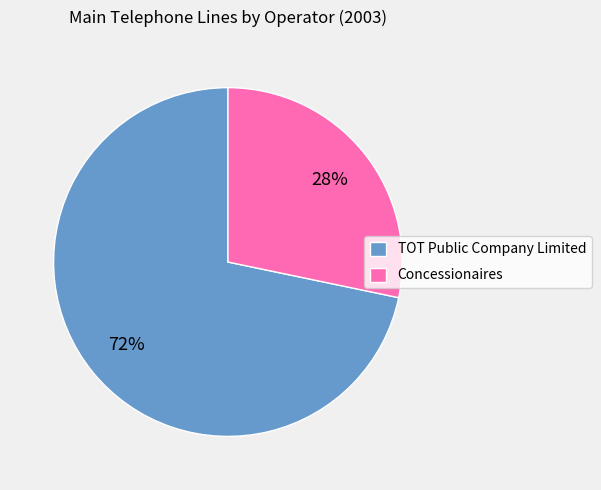

How many segments does this pie chart have?

2